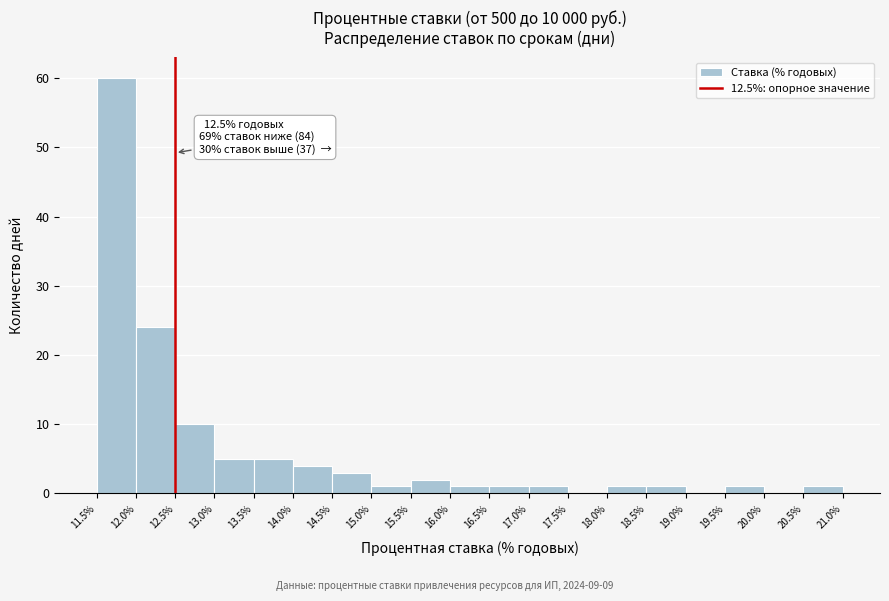

Which range on the x-axis has the tallest bar?

11.5% to 12.0%